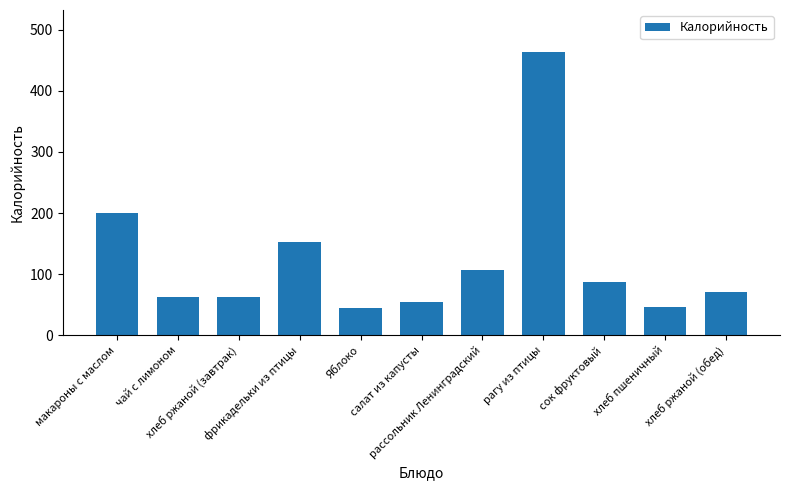

Which label corresponds to the largest value in the chart?

рагу из птицы